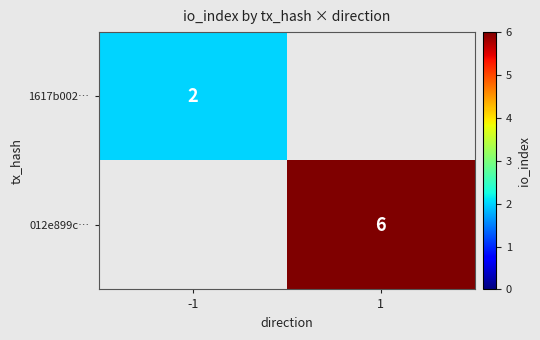

Is it true that 1617b002… equals 1 at -1?

False